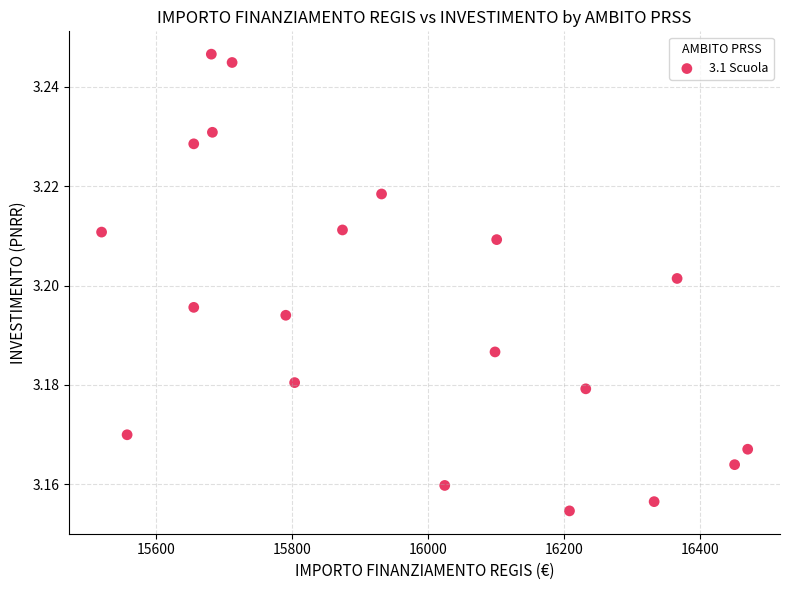

What is the range of X values (max minus min)?

949.3